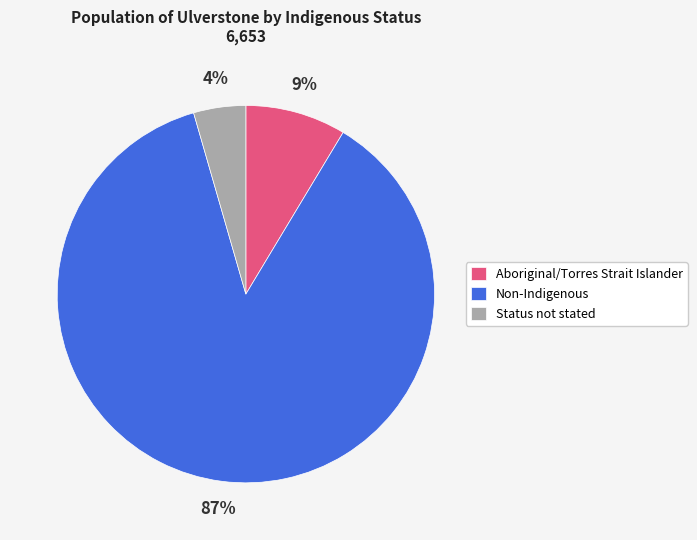

To the nearest percent, what is the average slice percentage?

33%